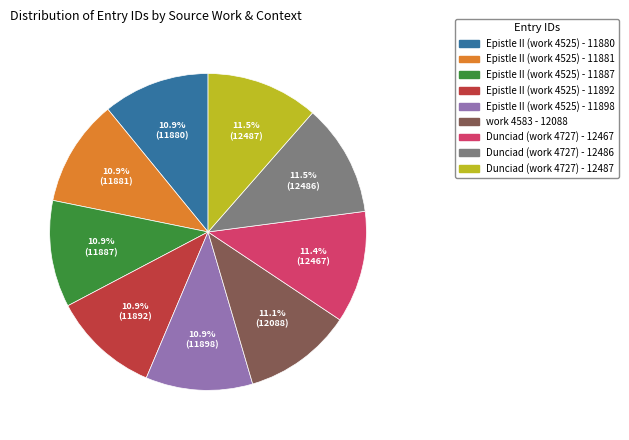

Do Epistle II (work 4525) - 11887 and work 4583 - 12088 together represent more than half of the pie?

No